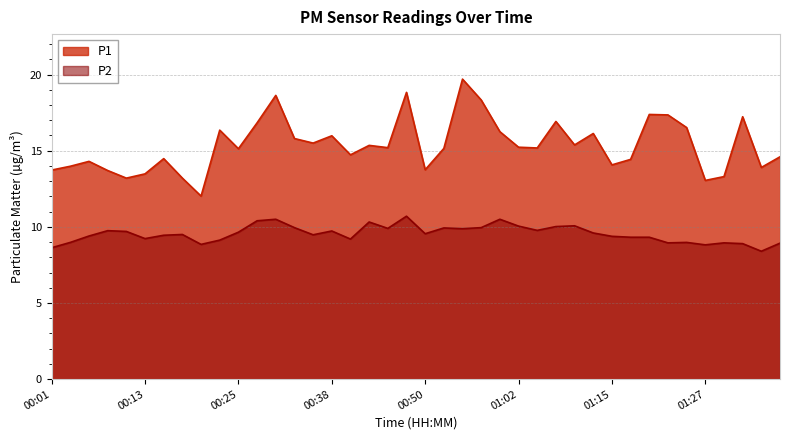

Where is P2 nearest to the value 9?

00:03